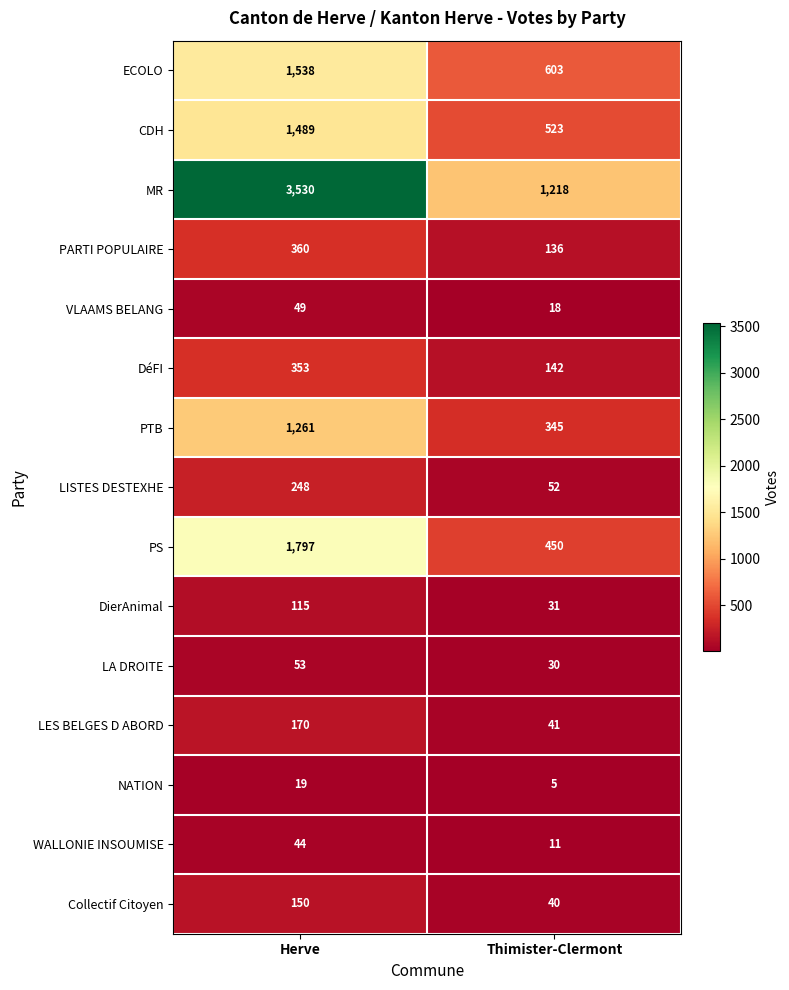

Reading right to left, what are all the values shown in this chart?

ECOLO: Thimister-Clermont=603	Herve=1538
CDH: Thimister-Clermont=523	Herve=1489
MR: Thimister-Clermont=1218	Herve=3530
PARTI POPULAIRE: Thimister-Clermont=136	Herve=360
VLAAMS BELANG: Thimister-Clermont=18	Herve=49
DéFI: Thimister-Clermont=142	Herve=353
PTB: Thimister-Clermont=345	Herve=1261
LISTES DESTEXHE: Thimister-Clermont=52	Herve=248
PS: Thimister-Clermont=450	Herve=1797
DierAnimal: Thimister-Clermont=31	Herve=115
LA DROITE: Thimister-Clermont=30	Herve=53
LES BELGES D ABORD: Thimister-Clermont=41	Herve=170
NATION: Thimister-Clermont=5	Herve=19
WALLONIE INSOUMISE: Thimister-Clermont=11	Herve=44
Collectif Citoyen: Thimister-Clermont=40	Herve=150